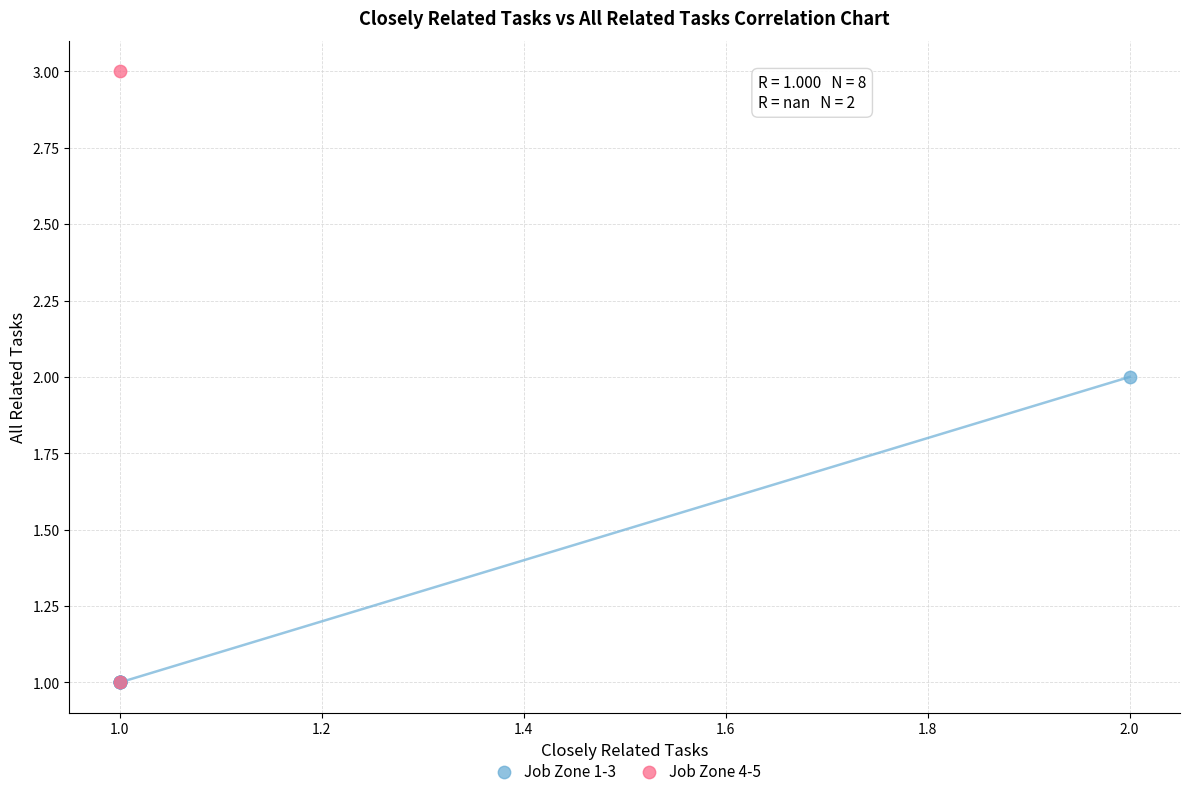

Which series contains the highest Y value?

Job Zone 4-5